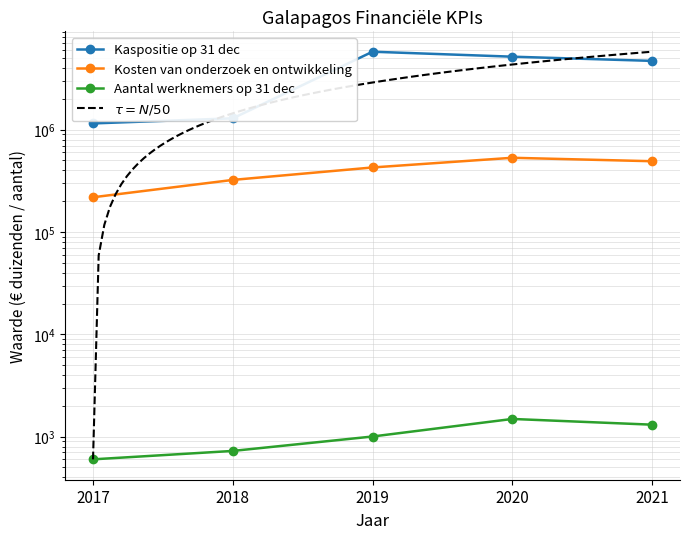

Which category has the highest value in the Kaspositie op 31 dec series?

2019